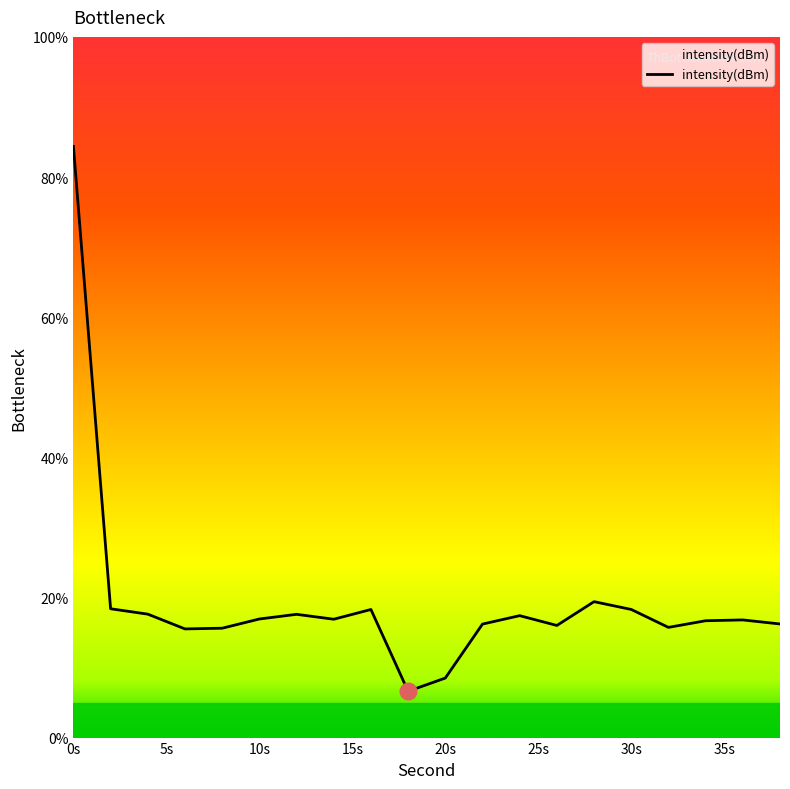

True or false: the data has more than 1 interior local peaks.

True